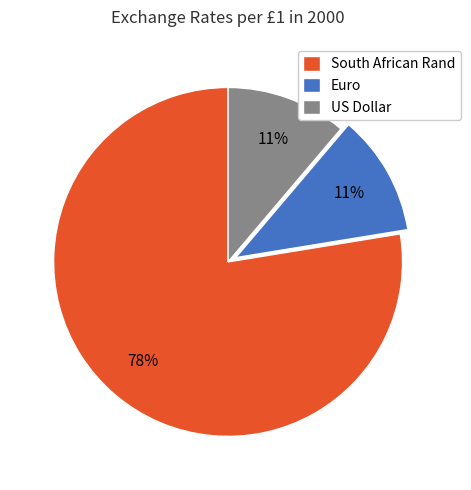

Between South African Rand and US Dollar, which is larger?

South African Rand